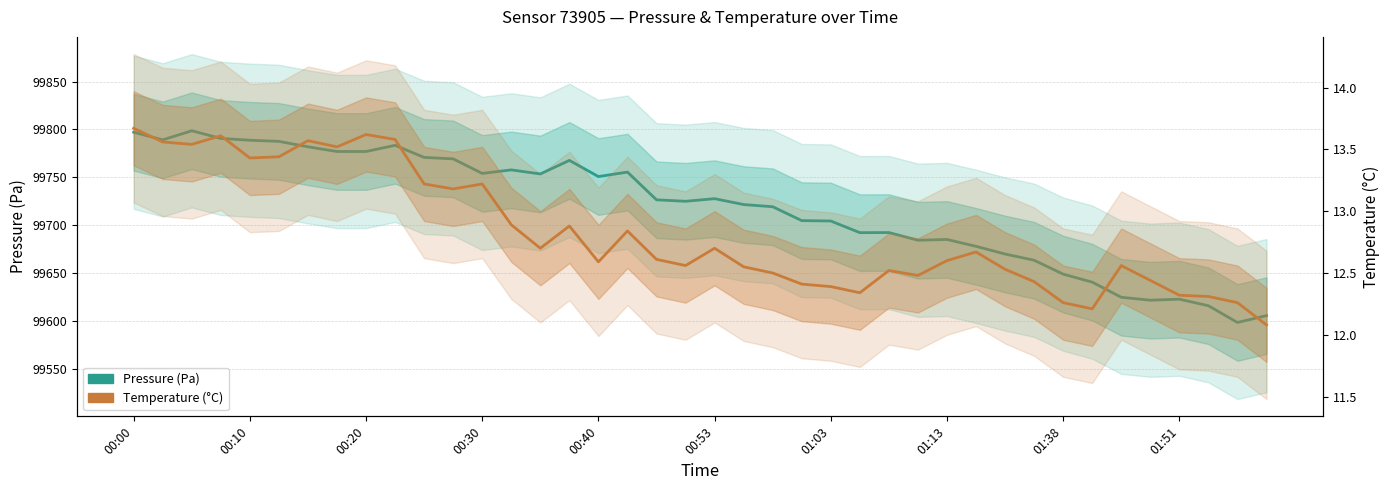

True or false: Pressure (Pa) has more than 0 interior local peaks.

True